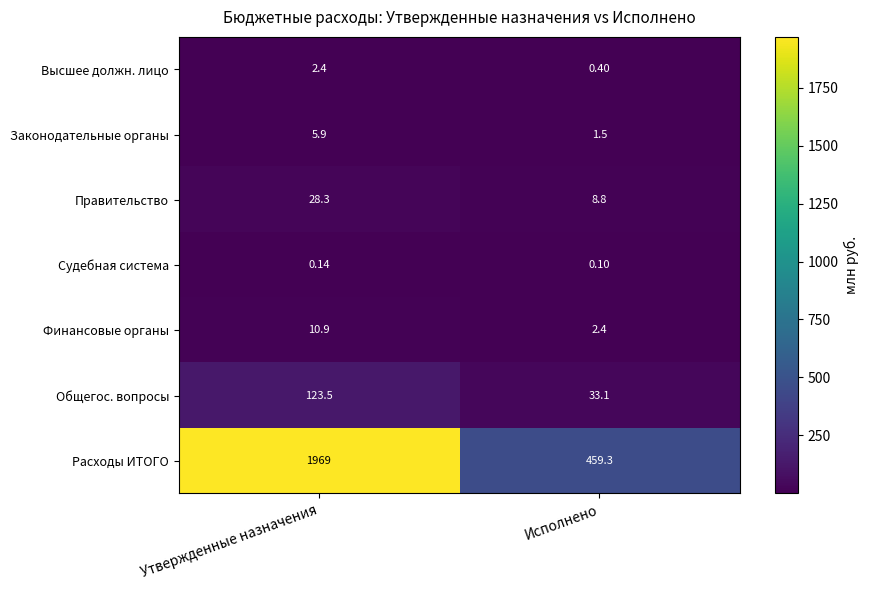

Rank the series by their maximum value, from lowest to highest.

Судебная система, Высшее должн. лицо, Законодательные органы, Финансовые органы, Правительство, Общегос. вопросы, Расходы ИТОГО